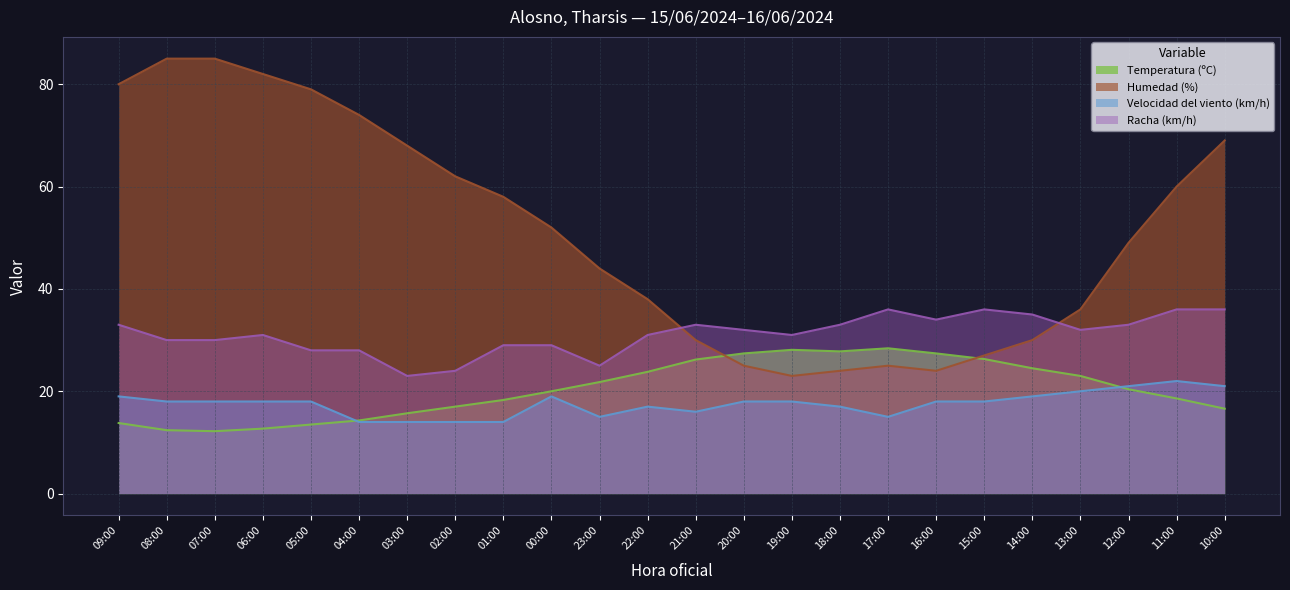

Does the chart display data point markers on the line(s)?

No